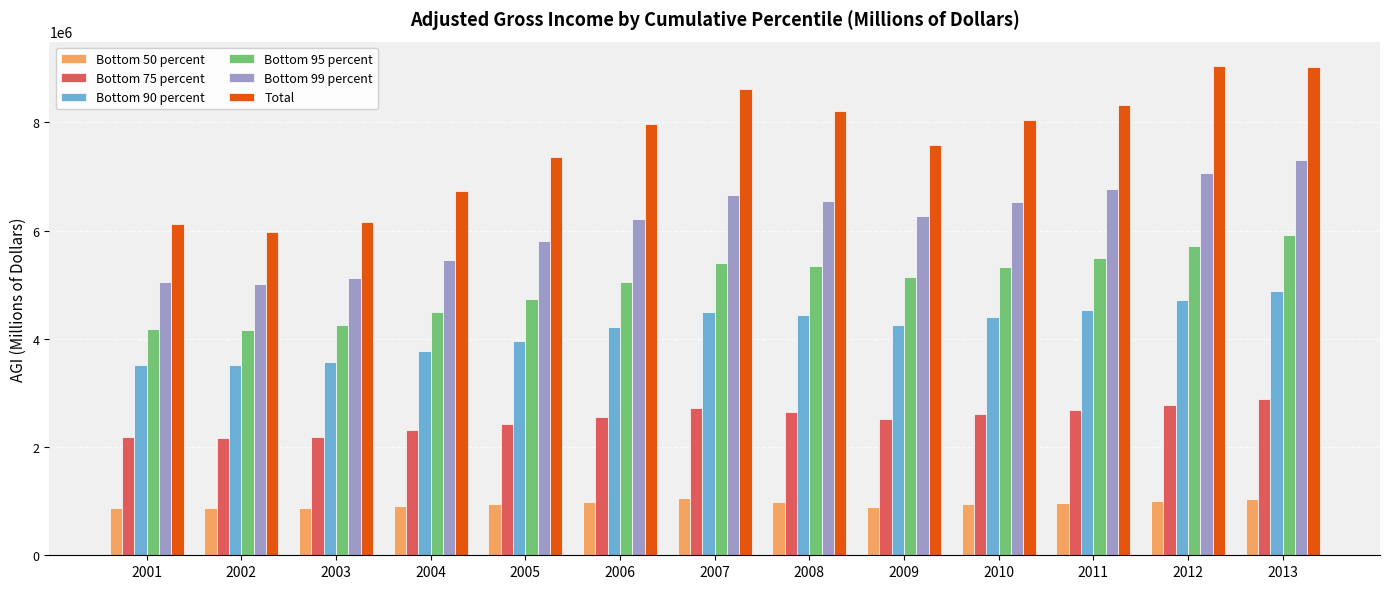

What is the smallest value displayed?

867431